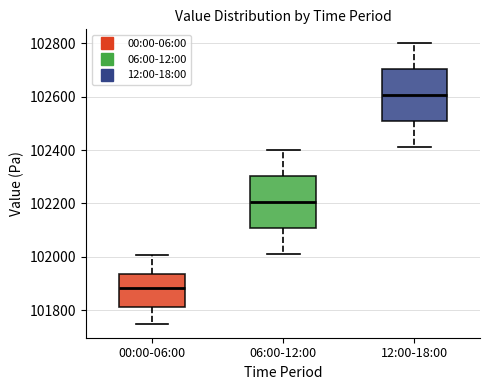

Reading left to right, read every box against the y-axis: the position of its median line, the range the box covers, and the ends of its whiskers. The values are not printed on the chart, so give them approximately, as read against the axis.

00:00-06:00: median 101880, box 101800 to 101940, whiskers 101740 to 102000
06:00-12:00: median 102200, box 102100 to 102300, whiskers 102020 to 102400
12:00-18:00: median 102600, box 102500 to 102700, whiskers 102420 to 102800